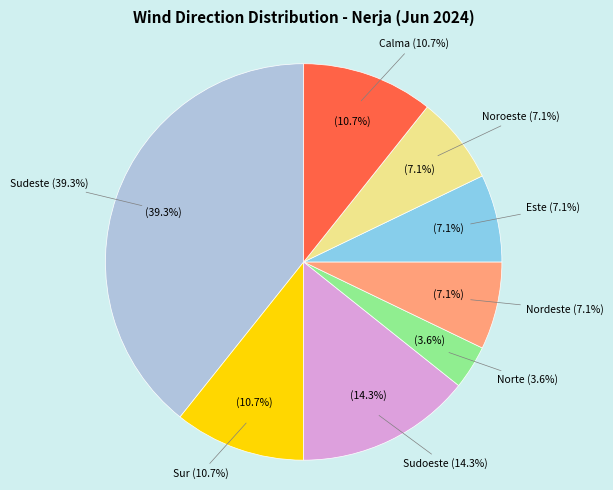

What is the ratio of the value at Calma to the value at Sudoeste?

0.8